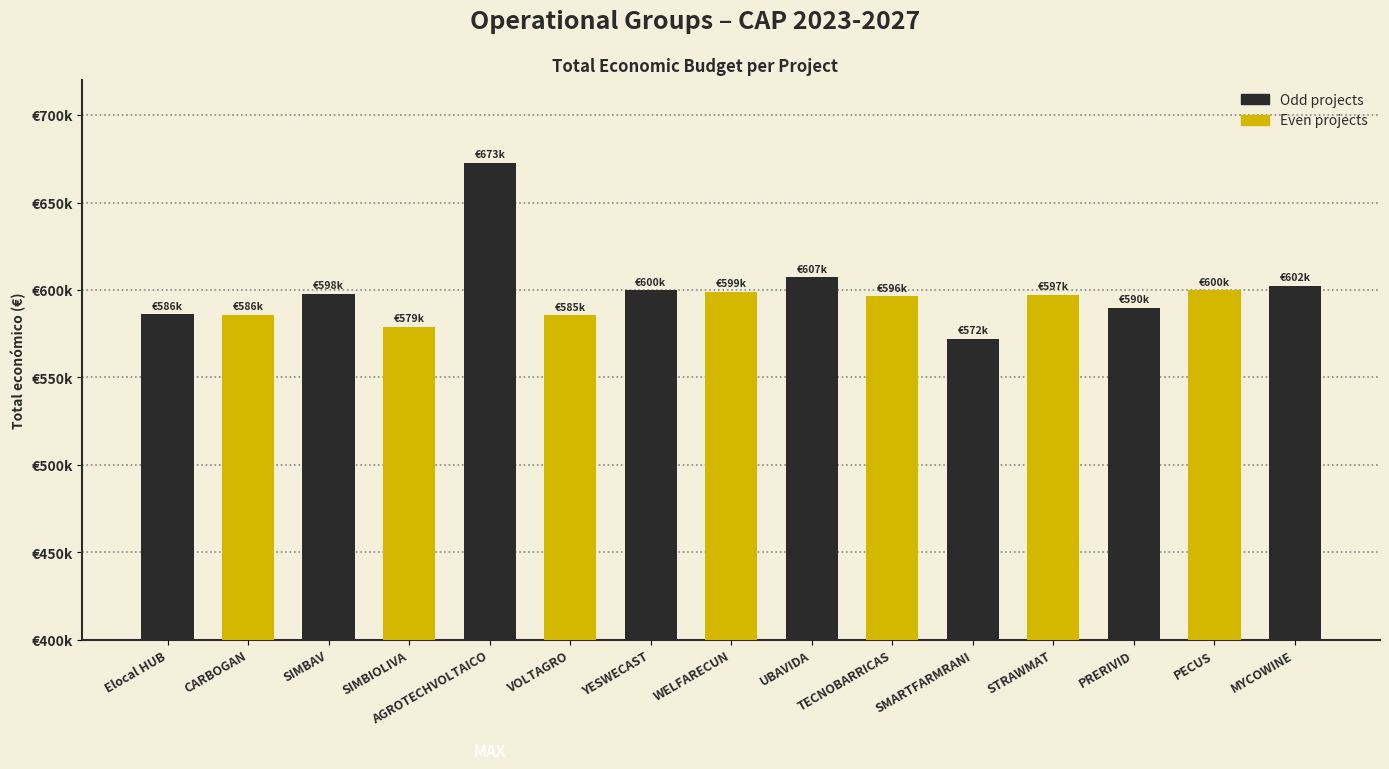

Rank the categories by value from highest to lowest.

AGROTECHVOLTAICO, UBAVIDA, MYCOWINE, PECUS, YESWECAST, WELFARECUN, SIMBAV, STRAWMAT, TECNOBARRICAS, PRERIVID, Elocal HUB, CARBOGAN, VOLTAGRO, SIMBIOLIVA, SMARTFARMRANI